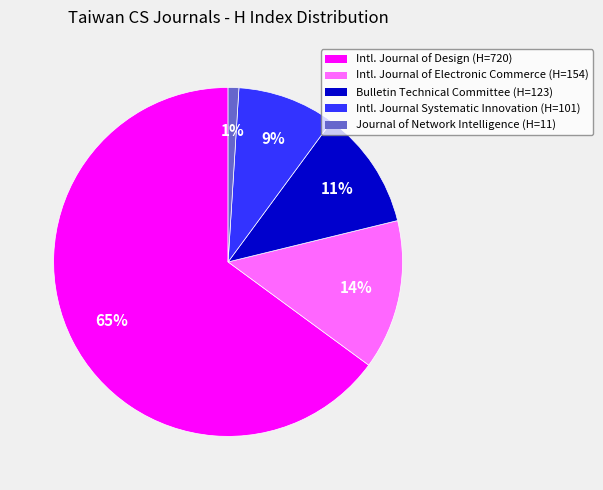

To the nearest percent, what is the difference between the largest and smallest slice percentages?

64%